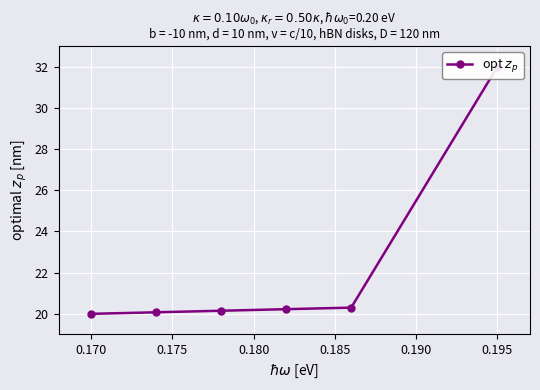

True or false: the data shows 31.3 at 0.185.

False